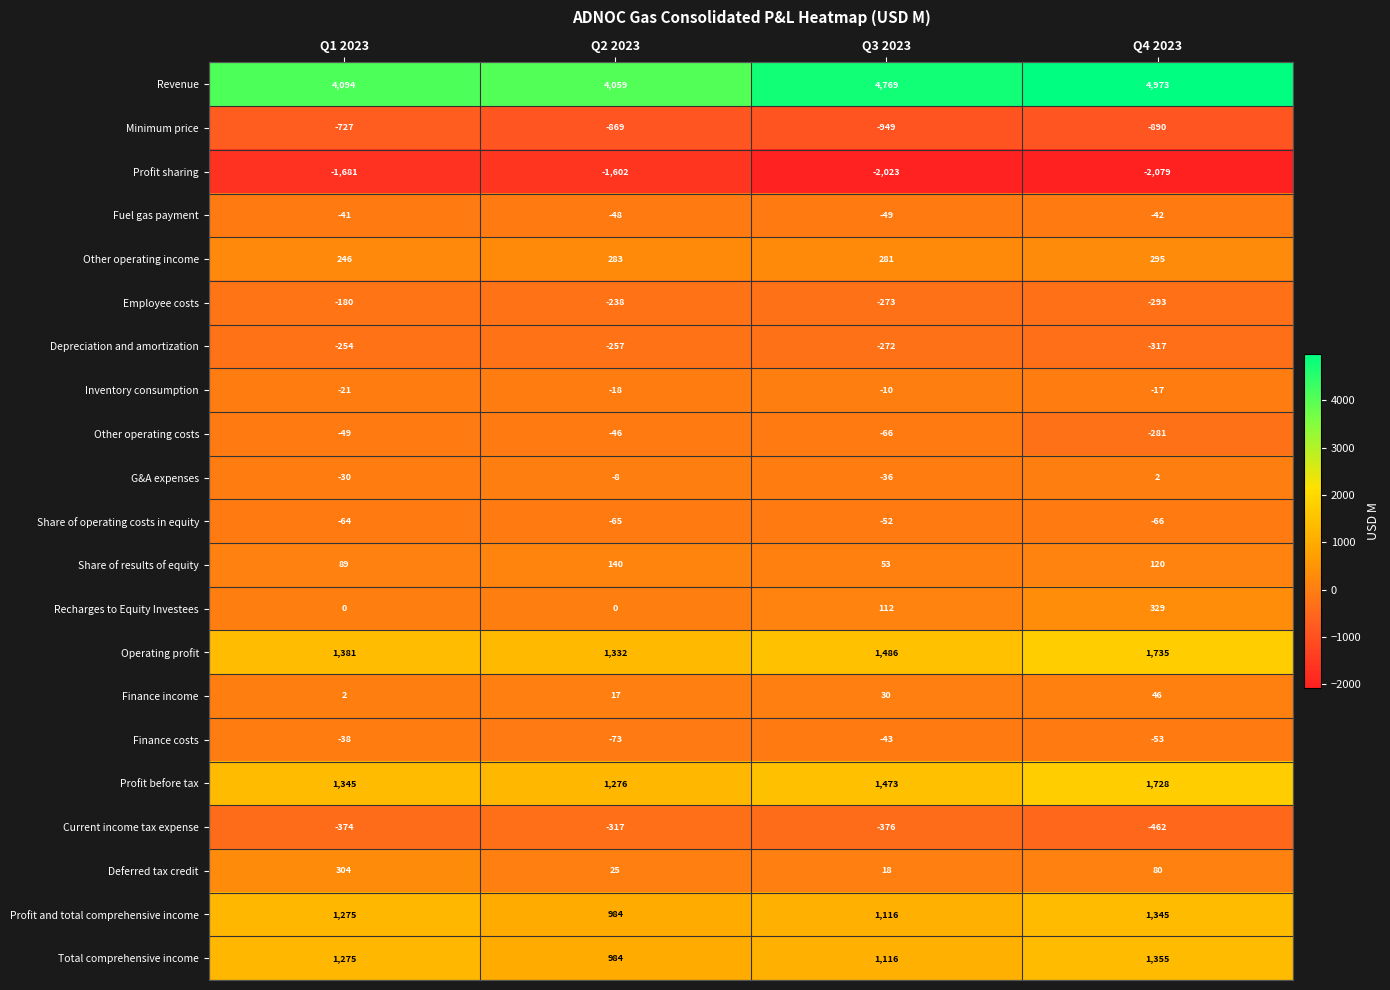

Rank the series by their maximum value, from highest to lowest.

Revenue, Operating profit, Profit before tax, Total comprehensive income, Profit and total comprehensive income, Recharges to Equity Investees, Deferred tax credit, Other operating income, Share of results of equity, Finance income, G&A expenses, Inventory consumption, Finance costs, Fuel gas payment, Other operating costs, Share of operating costs in equity, Employee costs, Depreciation and amortization, Current income tax expense, Minimum price, Profit sharing